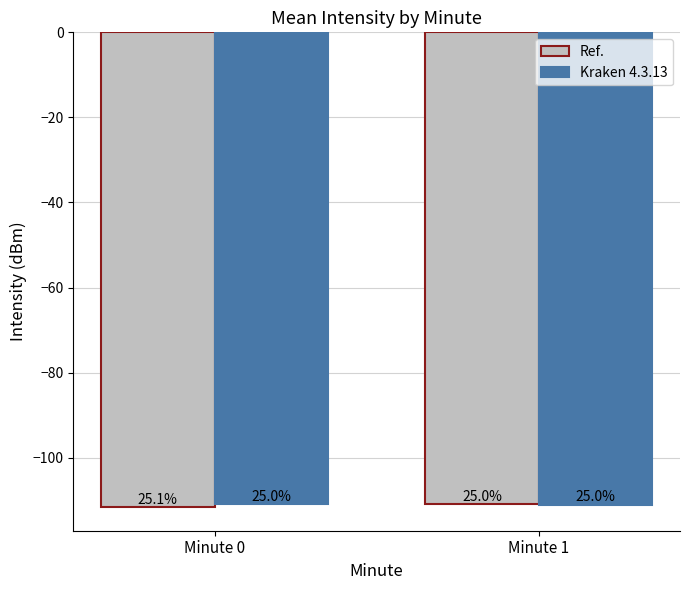

How many groups of bars are there?

2